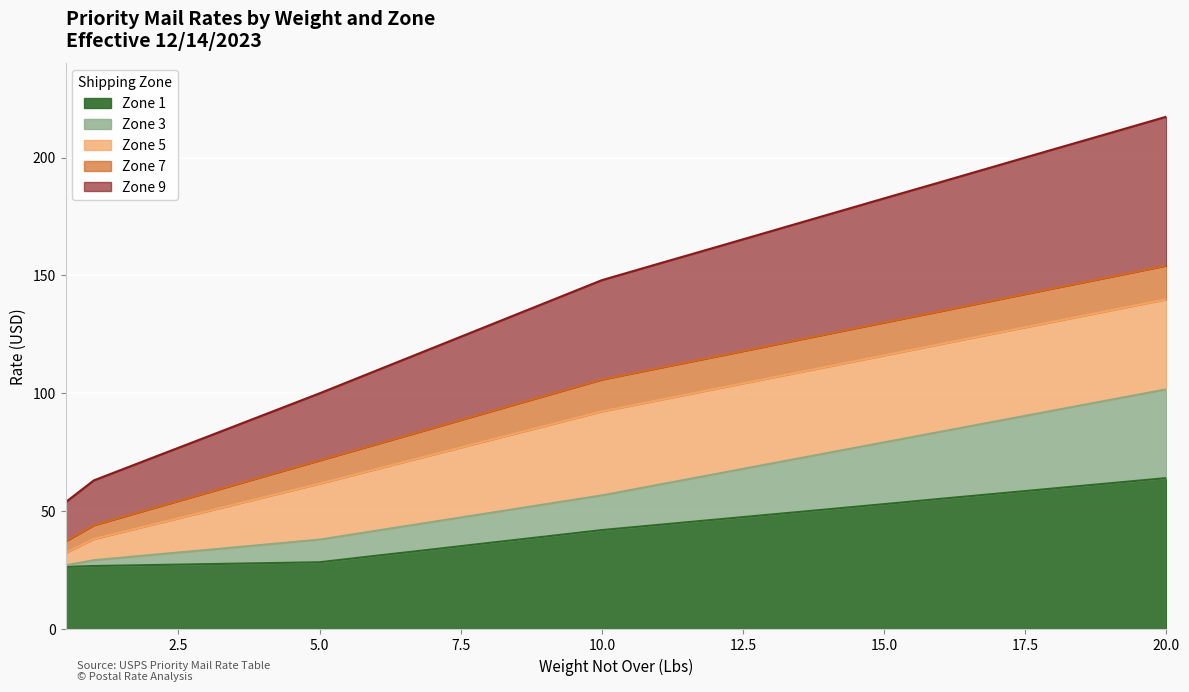

What is the sum of the Zone 7 values at 8 and 0.5?

129.4